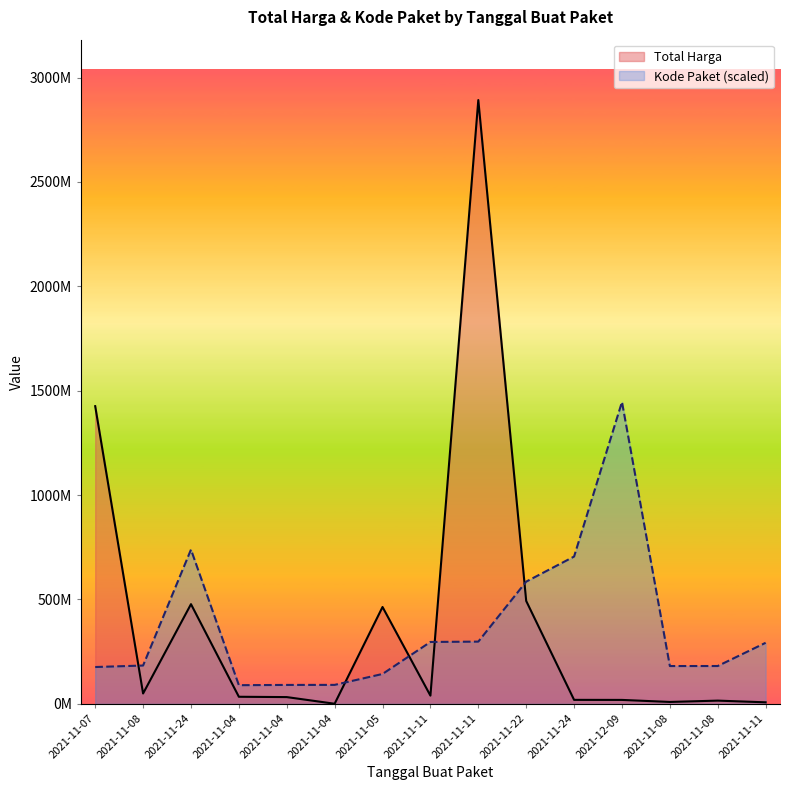

Which series has the widest spread of values?

Total Harga